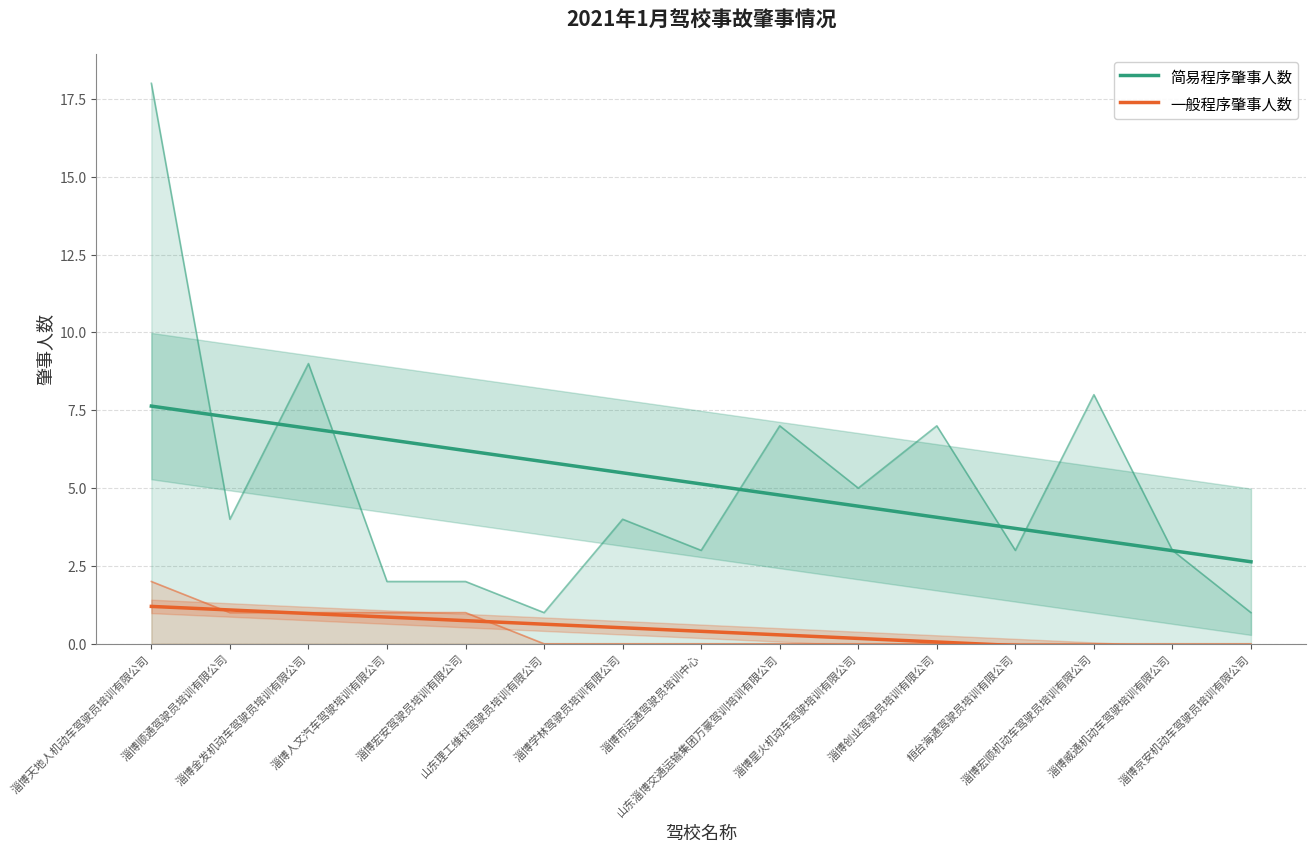

At which label does 简易程序肇事人数 reach its minimum?

淄博京安机动车驾驶员培训有限公司